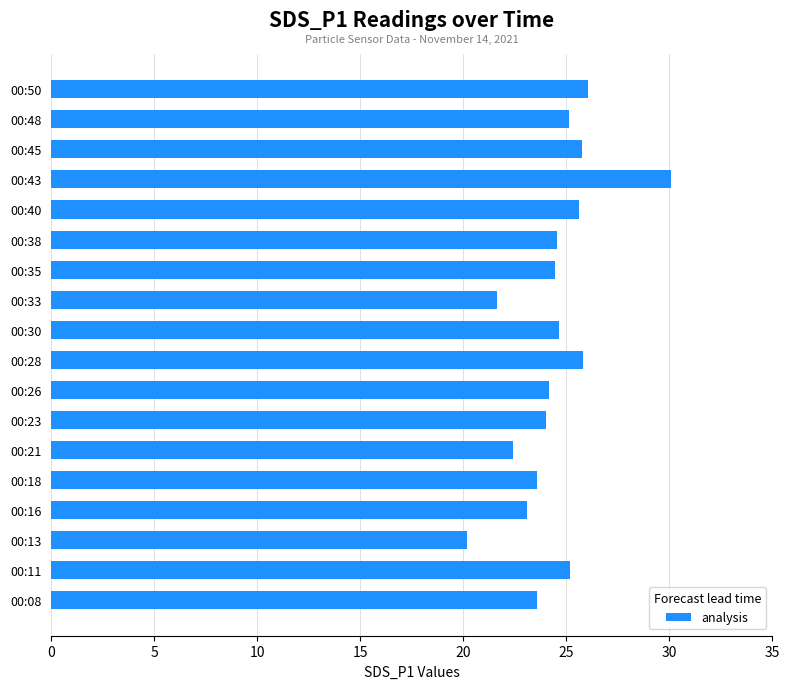

At which category does the chart reach its peak across all series?

00:43